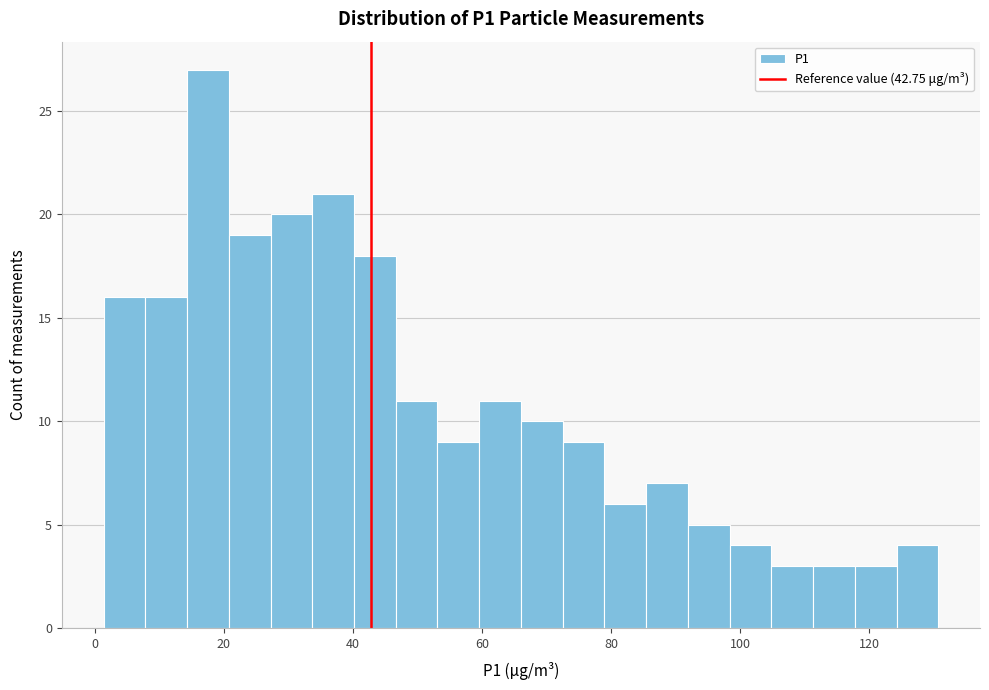

Around what value on the x-axis is the tallest bar? Give the approximate position of its centre, as read against the axis.

18